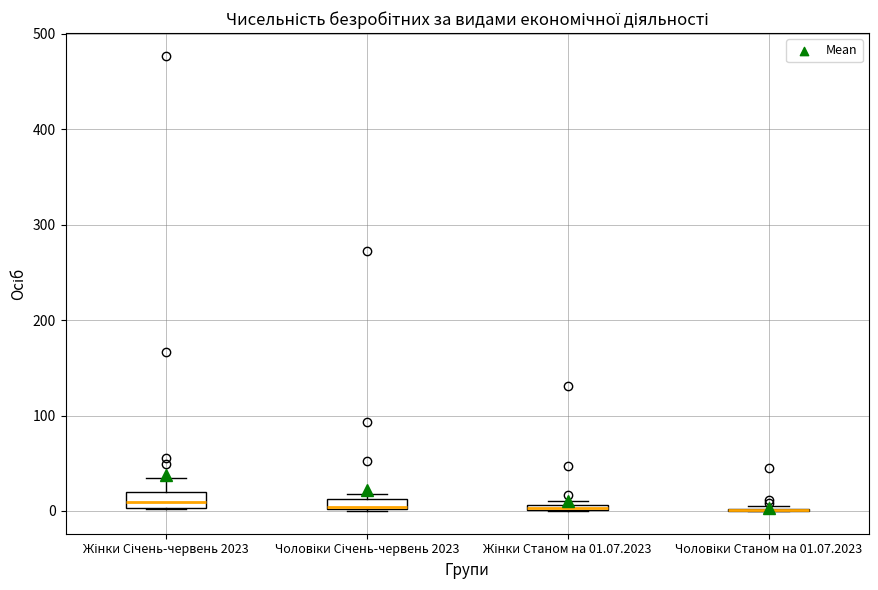

Where is the upper edge of the box for Чоловіки Січень-червень 2023 on the y-axis? The values are not printed on the chart, so give them approximately, as read against the axis.

10